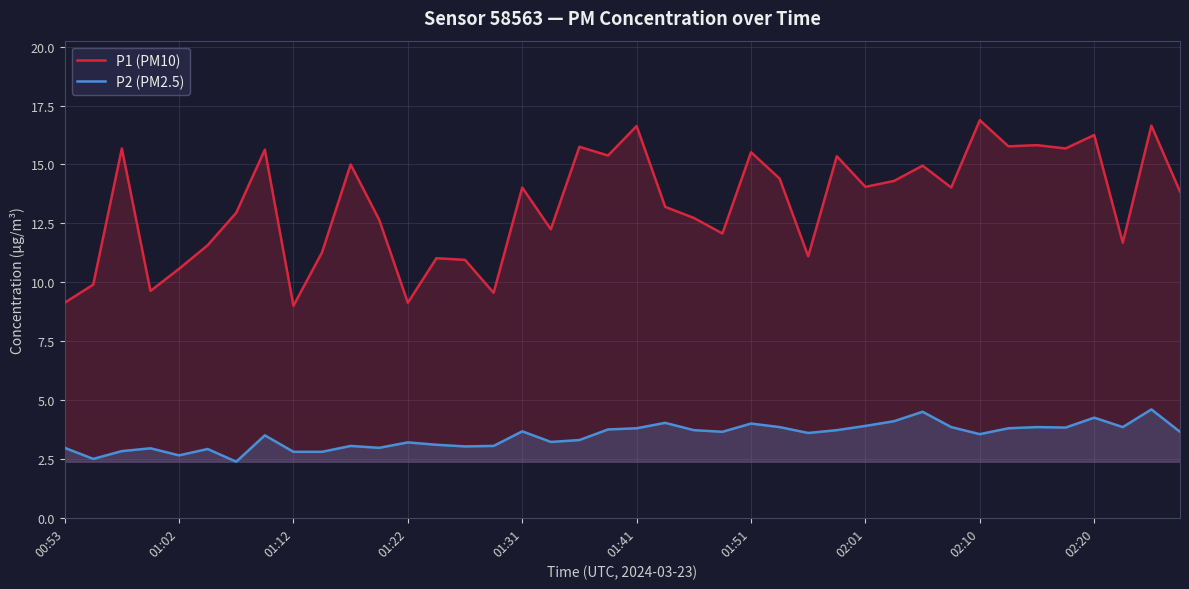

True or false: P2 (PM2.5) and P1 (PM10) intersect in this chart.

False